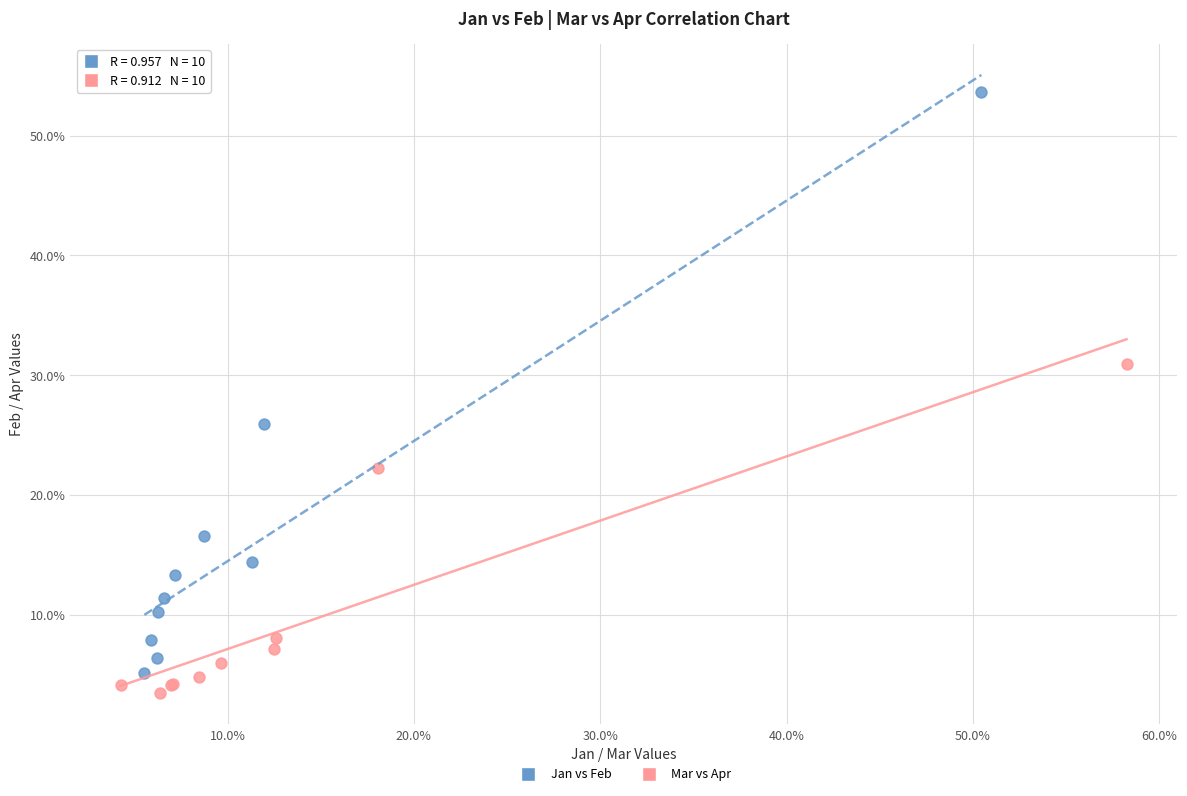

What are all the series names shown in the legend?

Jan vs Feb, Mar vs Apr